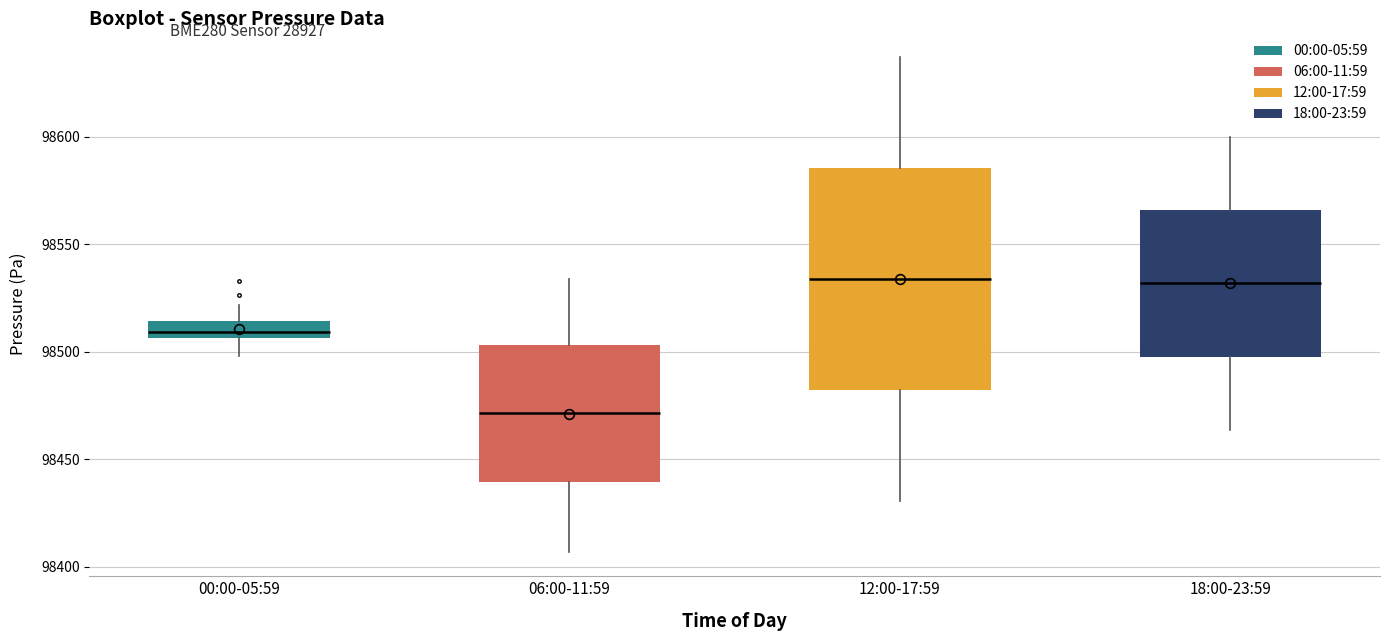

Which box has the lowest median line?

06:00-11:59